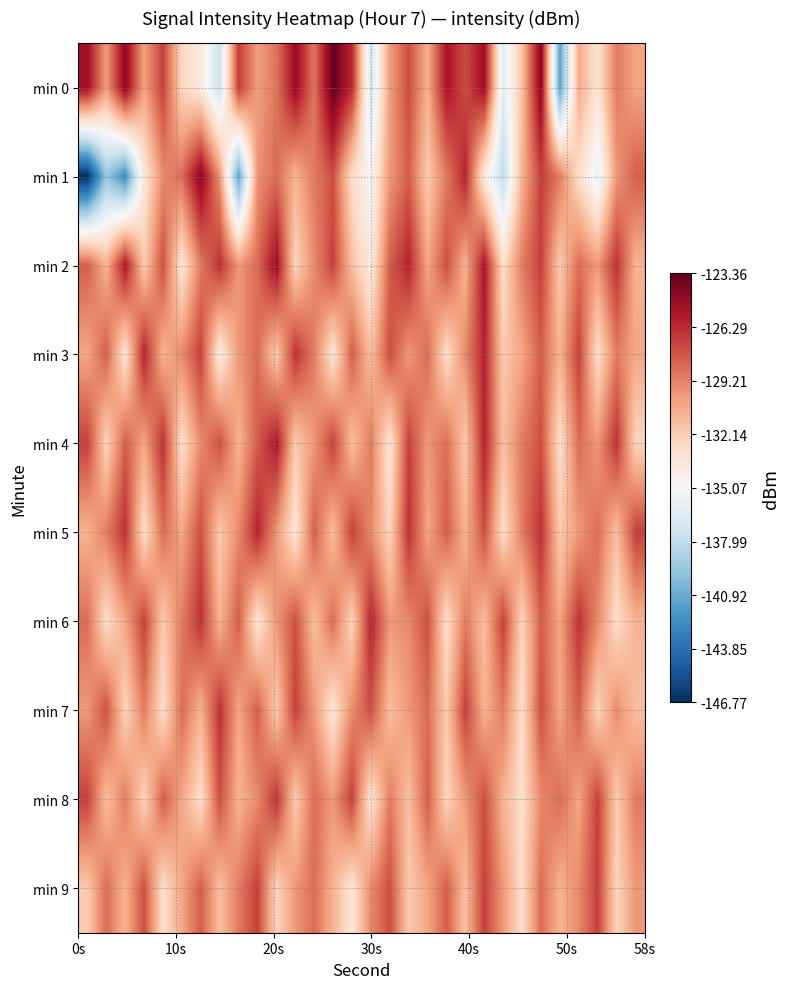

Reading left to right, list all the values displayed in this chart.

min 0: -125.1	-130.2	-124.5	-130.4	-127.0	-132.6	-133.9	-137.5	-126.9	-130.2	-128.8	-124.9	-128.8	-123.4	-126.3	-137.1	-130.2	-127.5	-130.9	-125.5	-127.4	-125.1	-136.5	-131.6	-124.4	-141.4	-130.7	-133.4	-129.0	-130.5
min 1: -146.8	-139.5	-142.4	-133.7	-129.6	-128.5	-124.4	-129.8	-141.3	-129.8	-128.5	-131.0	-129.0	-127.5	-133.0	-135.0	-130.0	-128.0	-132.0	-129.0	-126.0	-134.0	-138.0	-131.0	-127.0	-129.0	-133.0	-136.0	-130.0	-128.0
min 2: -128.0	-131.0	-125.5	-132.0	-127.5	-133.5	-129.0	-126.5	-130.0	-128.5	-125.0	-132.5	-129.5	-127.0	-131.5	-134.0	-128.0	-126.0	-130.5	-127.5	-131.0	-125.5	-133.0	-129.0	-127.0	-132.0	-128.5	-130.0	-126.5	-131.0
min 3: -130.5	-128.0	-133.5	-126.0	-131.0	-129.5	-127.0	-134.0	-130.0	-128.5	-132.0	-126.5	-129.0	-133.5	-128.0	-131.5	-127.5	-130.0	-128.5	-133.0	-129.5	-126.0	-132.0	-130.5	-128.0	-131.0	-127.0	-133.0	-129.0	-130.5
min 4: -127.0	-132.5	-128.0	-130.5	-126.5	-133.0	-129.5	-127.5	-131.0	-128.0	-125.5	-132.0	-130.0	-127.0	-131.5	-129.0	-133.5	-127.0	-130.0	-128.5	-132.0	-126.0	-131.5	-129.0	-127.5	-133.0	-128.5	-130.0	-126.5	-132.5
min 5: -131.0	-129.0	-126.5	-133.0	-128.5	-130.5	-127.5	-132.0	-129.5	-126.0	-130.0	-133.5	-128.0	-131.5	-127.0	-129.5	-132.5	-126.5	-130.5	-128.0	-131.0	-127.5	-133.0	-129.0	-126.5	-132.0	-130.0	-128.5	-131.5	-127.0
min 6: -128.5	-133.0	-130.5	-127.0	-132.0	-129.0	-126.5	-131.0	-128.0	-133.5	-130.0	-127.5	-131.5	-128.5	-132.5	-126.0	-130.0	-129.5	-127.5	-133.0	-129.0	-131.5	-127.0	-132.5	-128.0	-130.5	-126.5	-129.5	-133.0	-131.0
min 7: -130.0	-127.5	-132.5	-129.0	-133.0	-128.5	-131.0	-126.5	-130.5	-128.0	-132.0	-127.0	-130.0	-133.5	-129.5	-127.5	-131.5	-130.0	-128.5	-132.0	-127.0	-131.0	-129.0	-133.0	-127.5	-130.5	-128.0	-132.5	-129.5	-131.5
min 8: -127.0	-131.5	-129.0	-132.5	-128.0	-130.5	-133.0	-127.5	-131.0	-129.5	-126.5	-132.0	-128.5	-130.0	-127.0	-133.5	-129.0	-131.5	-128.0	-132.5	-130.0	-127.5	-131.0	-133.0	-129.5	-128.5	-130.5	-127.0	-132.0	-129.0
min 9: -132.0	-128.5	-131.0	-127.5	-133.0	-130.5	-128.0	-131.5	-129.0	-127.0	-132.5	-130.0	-128.5	-131.0	-133.5	-129.5	-127.5	-132.0	-130.5	-128.0	-131.5	-127.0	-130.0	-133.0	-128.5	-131.0	-129.5	-127.0	-132.5	-130.0